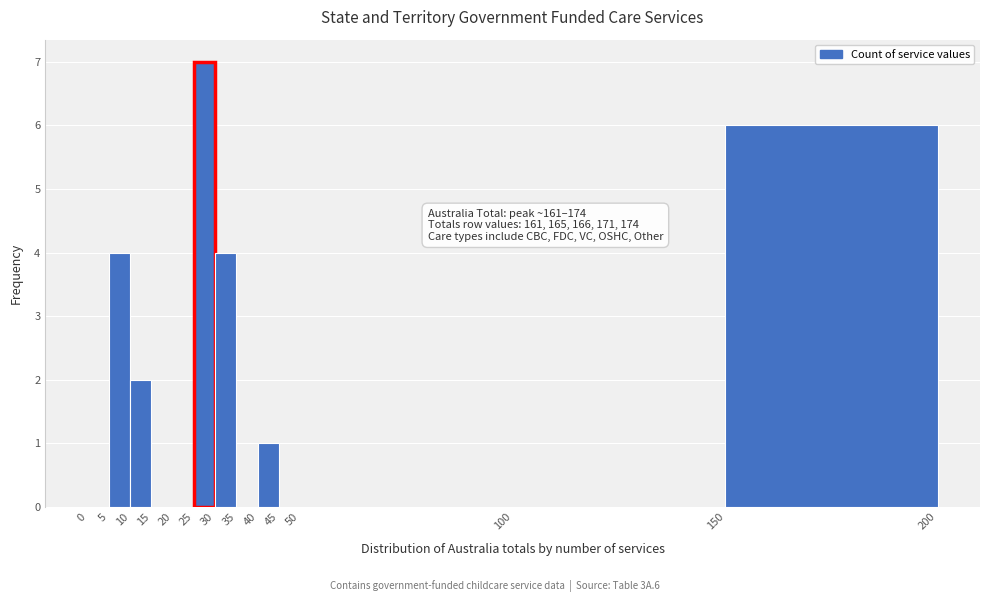

Over which range of the x-axis is the bar tallest?

25 to 30